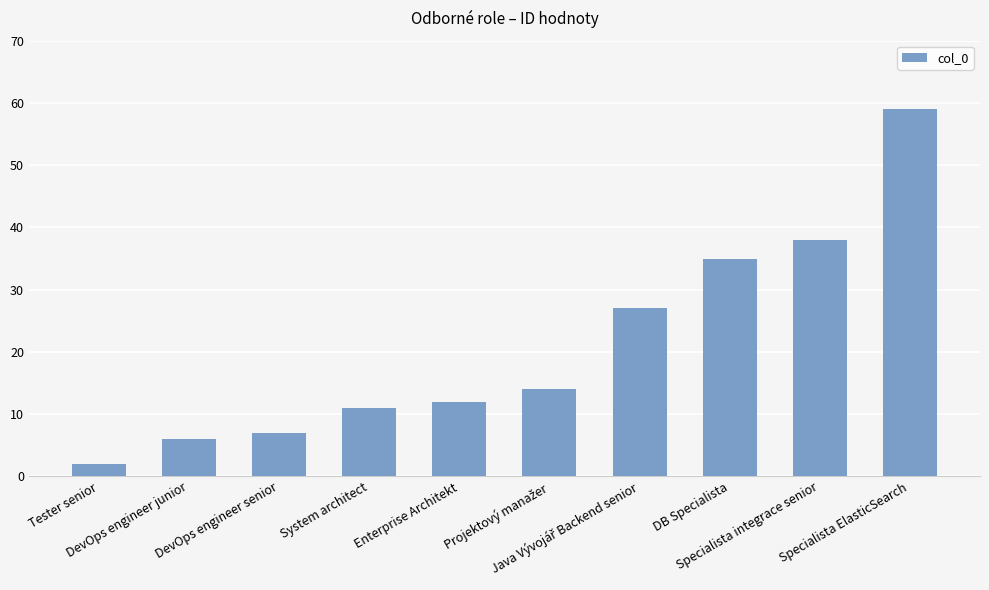

What is the smallest value displayed?

2